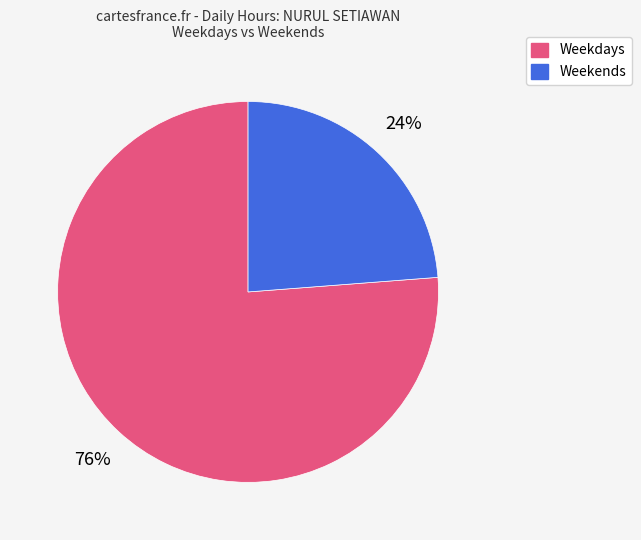

To the nearest percent, what is the difference between the largest and smallest slice percentages?

52%